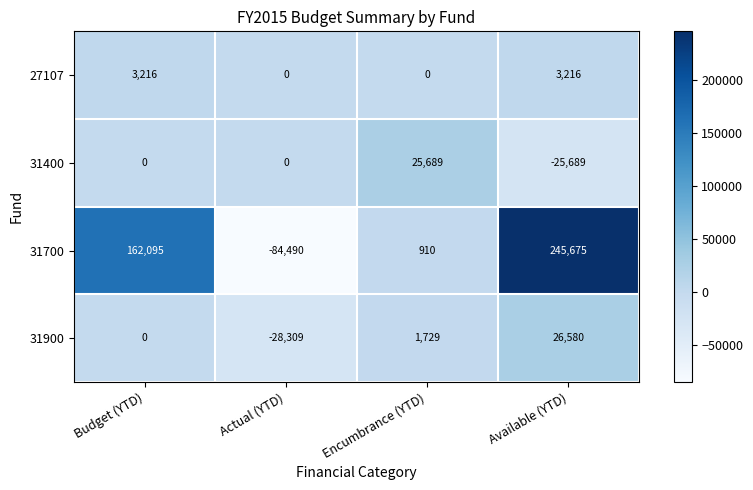

What is the difference between the highest and lowest values at Actual (YTD)?

84490